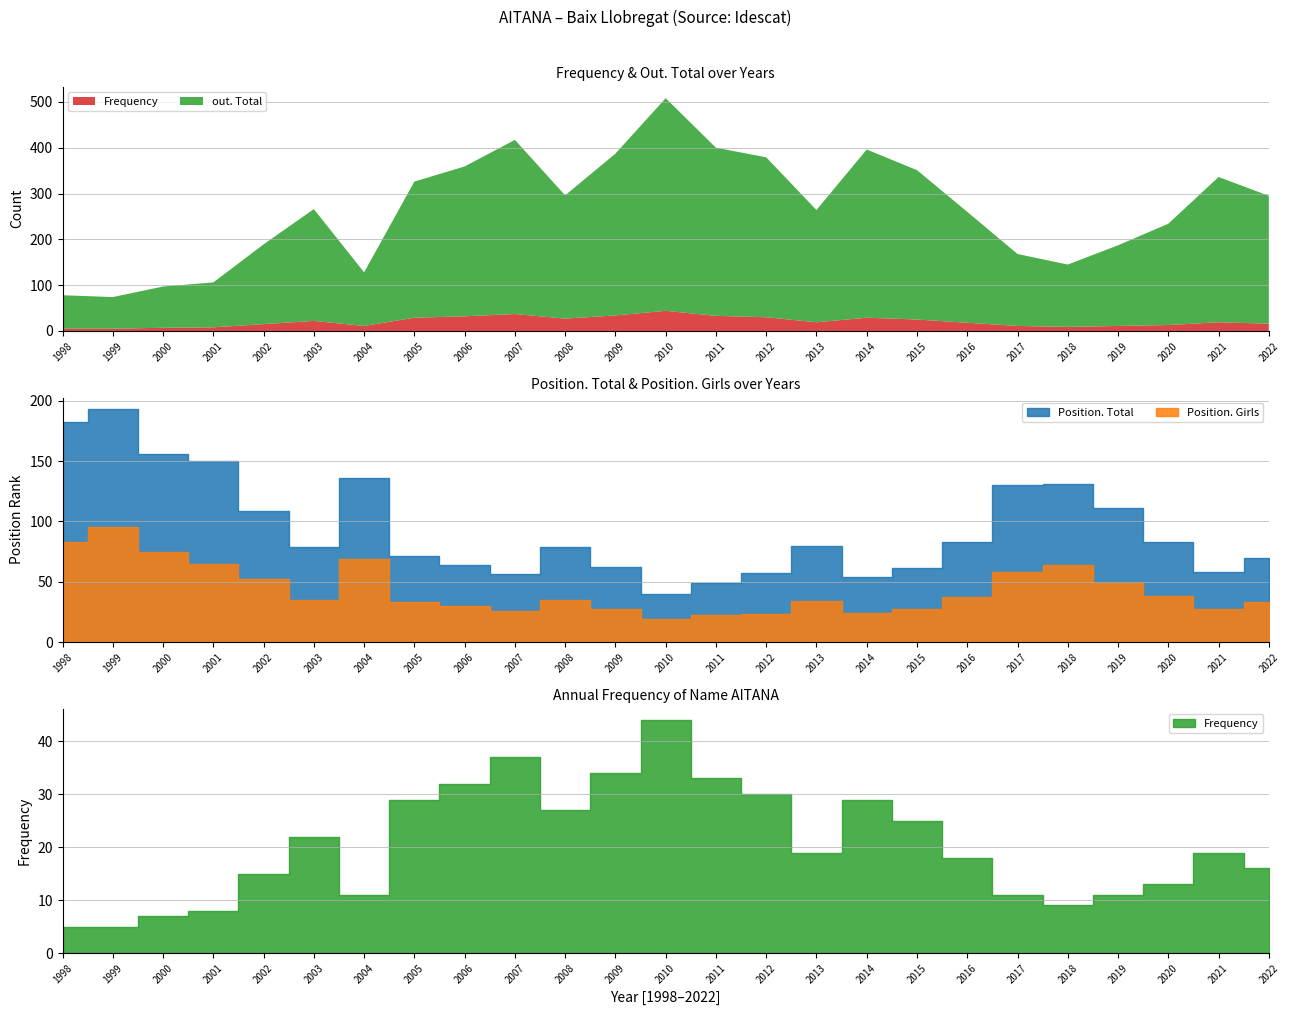

What is the value of the out. Total point at the 20th from the left?

157